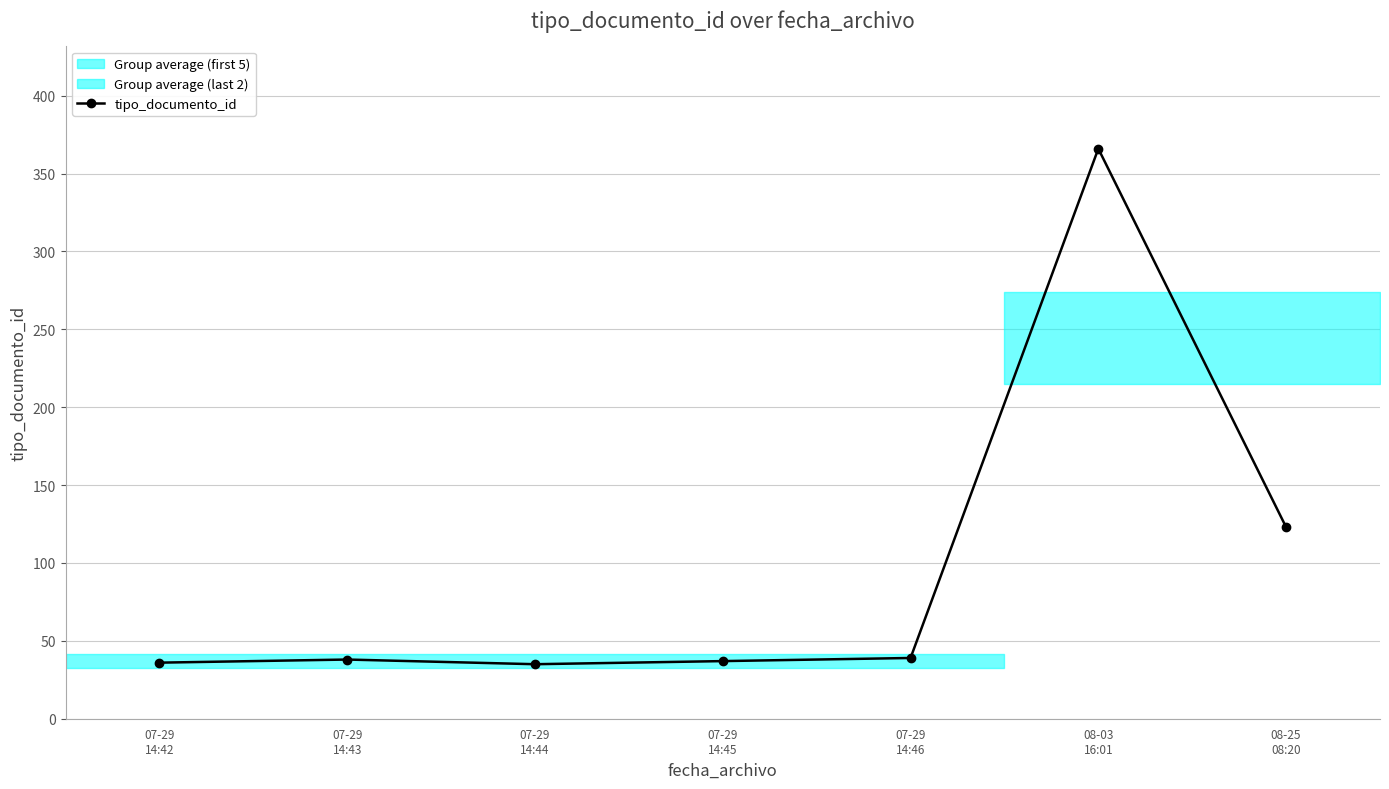

What is the label of the 5th point from the right?

07-29
14:44